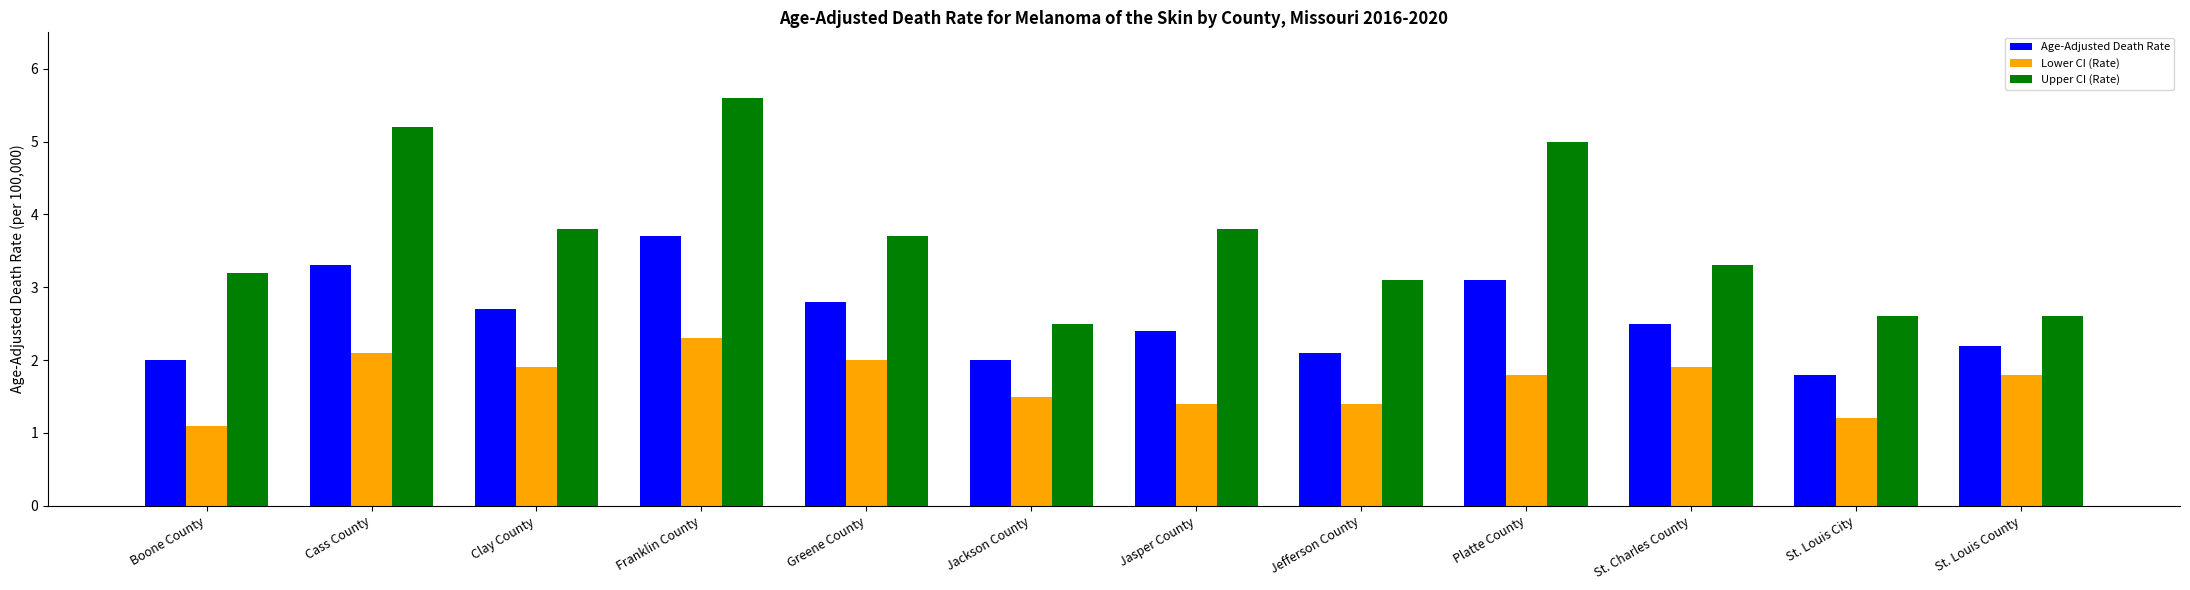

Does the chart contain any negative values?

No